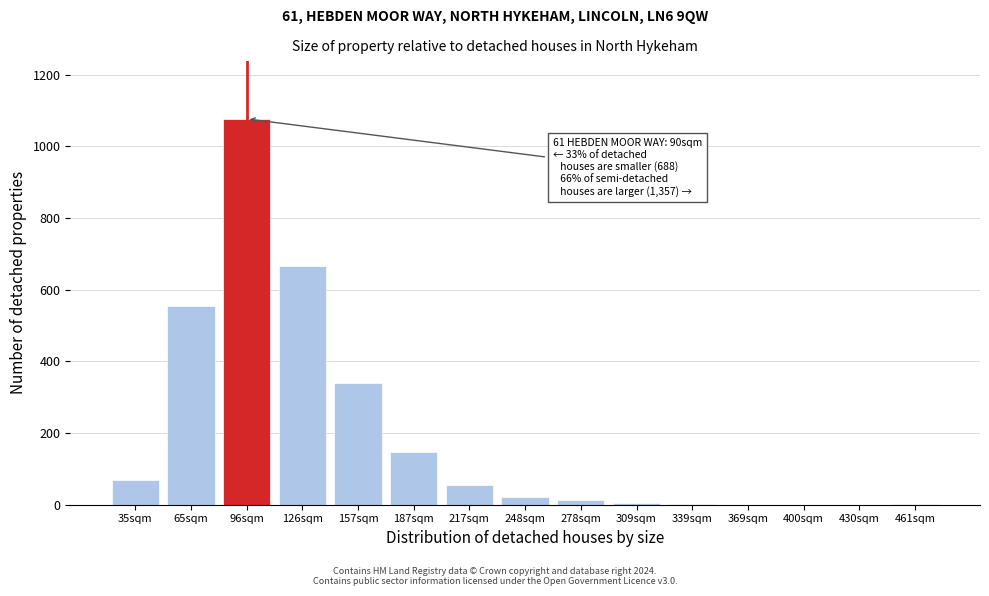

At which category does the chart reach its peak across all series?

96sqm